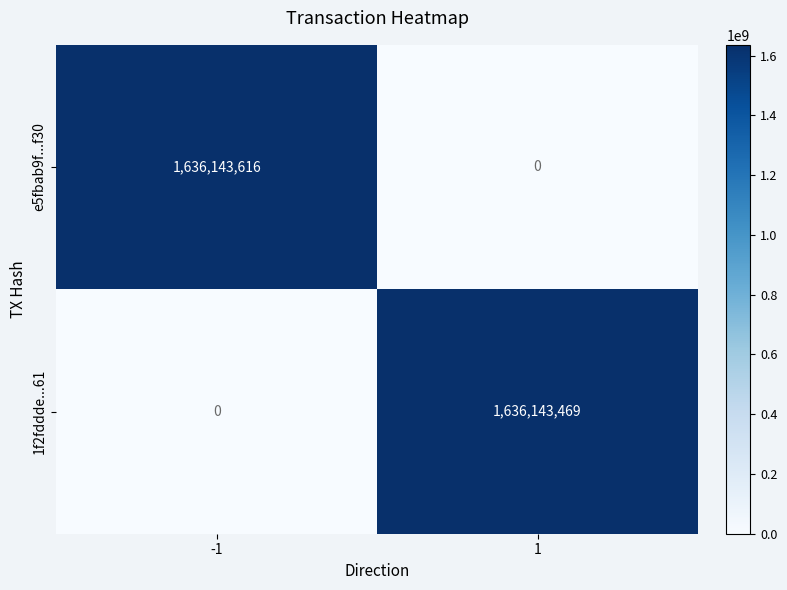

What is the maximum value for e5fbab9f...f30?

1636143616